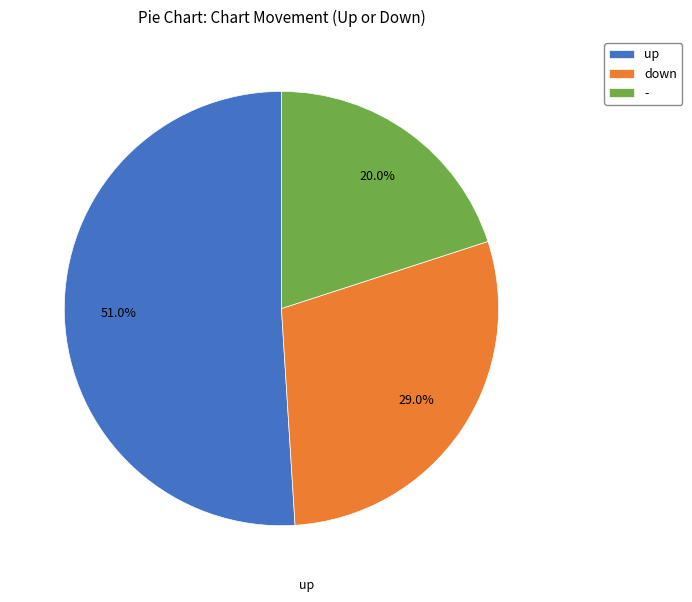

How many slices are in this pie chart?

3